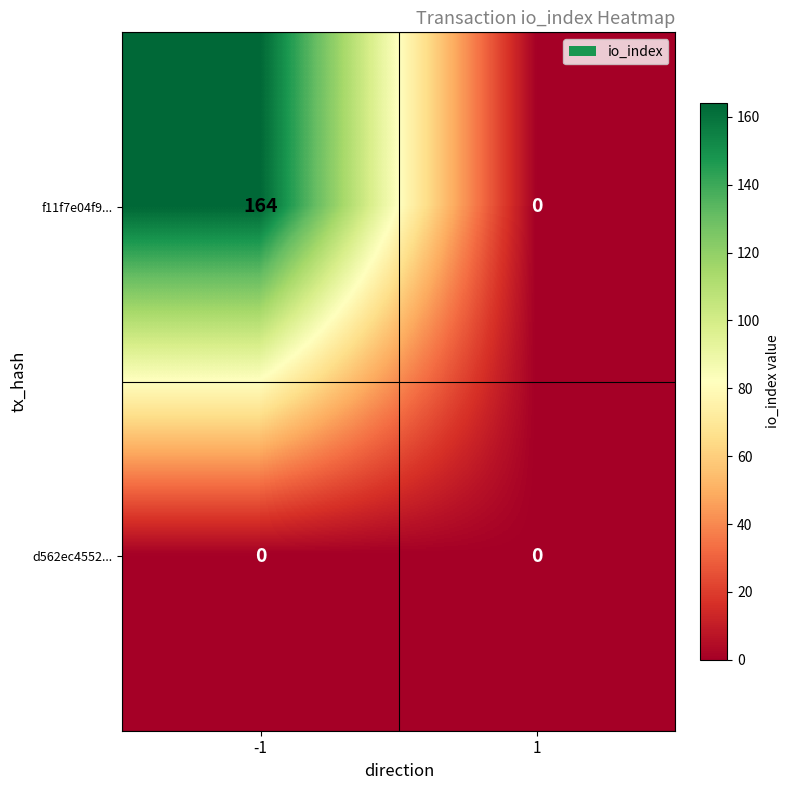

List the series in order of their overall mean, highest first.

f11f7e04f9..., d562ec4552...